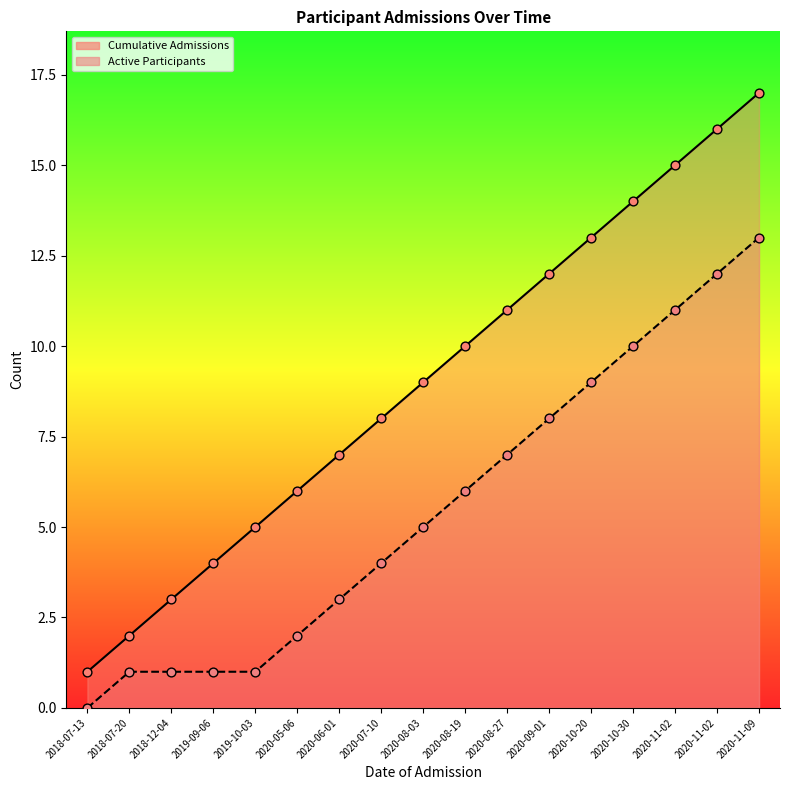

Which series reaches the maximum Y coordinate?

Cumulative Admissions